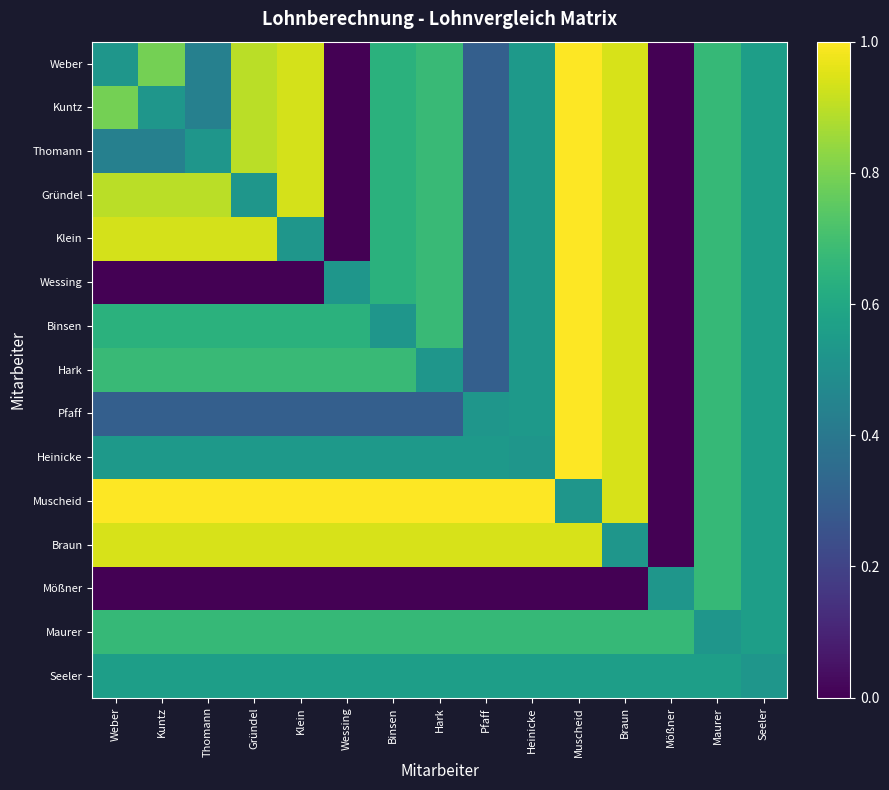

Reading right to left, what are all the values shown in this chart?

Weber: Seeler=0.6	Maurer=0.7	Mößner=0.0	Braun=0.9	Muscheid=1.0	Heinicke=0.5	Pfaff=0.3	Hark=0.7	Binsen=0.6	Wessing=0.0	Klein=0.9	Gründel=0.9	Thomann=0.4	Kuntz=0.8	Weber=0.5
Kuntz: Seeler=0.6	Maurer=0.7	Mößner=0.0	Braun=0.9	Muscheid=1.0	Heinicke=0.5	Pfaff=0.3	Hark=0.7	Binsen=0.6	Wessing=0.0	Klein=0.9	Gründel=0.9	Thomann=0.4	Kuntz=0.5	Weber=0.8
Thomann: Seeler=0.6	Maurer=0.7	Mößner=0.0	Braun=0.9	Muscheid=1.0	Heinicke=0.5	Pfaff=0.3	Hark=0.7	Binsen=0.6	Wessing=0.0	Klein=0.9	Gründel=0.9	Thomann=0.5	Kuntz=0.4	Weber=0.4
Gründel: Seeler=0.6	Maurer=0.7	Mößner=0.0	Braun=0.9	Muscheid=1.0	Heinicke=0.5	Pfaff=0.3	Hark=0.7	Binsen=0.6	Wessing=0.0	Klein=0.9	Gründel=0.5	Thomann=0.9	Kuntz=0.9	Weber=0.9
Klein: Seeler=0.6	Maurer=0.7	Mößner=0.0	Braun=0.9	Muscheid=1.0	Heinicke=0.5	Pfaff=0.3	Hark=0.7	Binsen=0.6	Wessing=0.0	Klein=0.5	Gründel=0.9	Thomann=0.9	Kuntz=0.9	Weber=0.9
Wessing: Seeler=0.6	Maurer=0.7	Mößner=0.0	Braun=0.9	Muscheid=1.0	Heinicke=0.5	Pfaff=0.3	Hark=0.7	Binsen=0.6	Wessing=0.5	Klein=0.0	Gründel=0.0	Thomann=0.0	Kuntz=0.0	Weber=0.0
Binsen: Seeler=0.6	Maurer=0.7	Mößner=0.0	Braun=0.9	Muscheid=1.0	Heinicke=0.5	Pfaff=0.3	Hark=0.7	Binsen=0.5	Wessing=0.6	Klein=0.6	Gründel=0.6	Thomann=0.6	Kuntz=0.6	Weber=0.6
Hark: Seeler=0.6	Maurer=0.7	Mößner=0.0	Braun=0.9	Muscheid=1.0	Heinicke=0.5	Pfaff=0.3	Hark=0.5	Binsen=0.7	Wessing=0.7	Klein=0.7	Gründel=0.7	Thomann=0.7	Kuntz=0.7	Weber=0.7
Pfaff: Seeler=0.6	Maurer=0.7	Mößner=0.0	Braun=0.9	Muscheid=1.0	Heinicke=0.5	Pfaff=0.5	Hark=0.3	Binsen=0.3	Wessing=0.3	Klein=0.3	Gründel=0.3	Thomann=0.3	Kuntz=0.3	Weber=0.3
Heinicke: Seeler=0.6	Maurer=0.7	Mößner=0.0	Braun=0.9	Muscheid=1.0	Heinicke=0.5	Pfaff=0.5	Hark=0.5	Binsen=0.5	Wessing=0.5	Klein=0.5	Gründel=0.5	Thomann=0.5	Kuntz=0.5	Weber=0.5
Muscheid: Seeler=0.6	Maurer=0.7	Mößner=0.0	Braun=0.9	Muscheid=0.5	Heinicke=1.0	Pfaff=1.0	Hark=1.0	Binsen=1.0	Wessing=1.0	Klein=1.0	Gründel=1.0	Thomann=1.0	Kuntz=1.0	Weber=1.0
Braun: Seeler=0.6	Maurer=0.7	Mößner=0.0	Braun=0.5	Muscheid=0.9	Heinicke=0.9	Pfaff=0.9	Hark=0.9	Binsen=0.9	Wessing=0.9	Klein=0.9	Gründel=0.9	Thomann=0.9	Kuntz=0.9	Weber=0.9
Mößner: Seeler=0.6	Maurer=0.7	Mößner=0.5	Braun=0.0	Muscheid=0.0	Heinicke=0.0	Pfaff=0.0	Hark=0.0	Binsen=0.0	Wessing=0.0	Klein=0.0	Gründel=0.0	Thomann=0.0	Kuntz=0.0	Weber=0.0
Maurer: Seeler=0.6	Maurer=0.5	Mößner=0.7	Braun=0.7	Muscheid=0.7	Heinicke=0.7	Pfaff=0.7	Hark=0.7	Binsen=0.7	Wessing=0.7	Klein=0.7	Gründel=0.7	Thomann=0.7	Kuntz=0.7	Weber=0.7
Seeler: Seeler=0.5	Maurer=0.6	Mößner=0.6	Braun=0.6	Muscheid=0.6	Heinicke=0.6	Pfaff=0.6	Hark=0.6	Binsen=0.6	Wessing=0.6	Klein=0.6	Gründel=0.6	Thomann=0.6	Kuntz=0.6	Weber=0.6